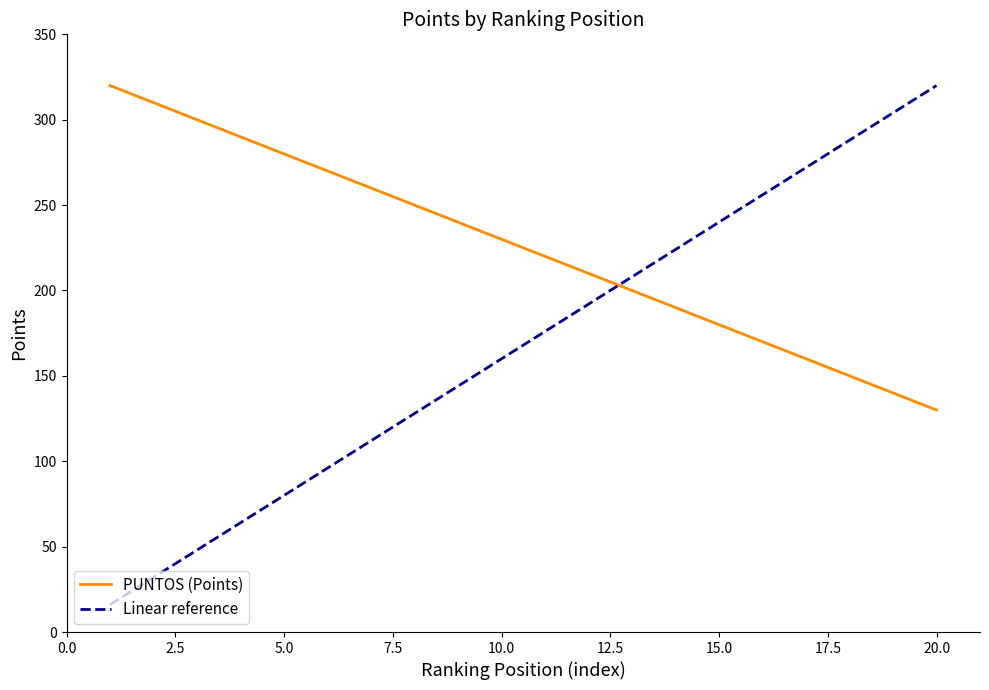

Which series has the widest spread of values?

Linear reference